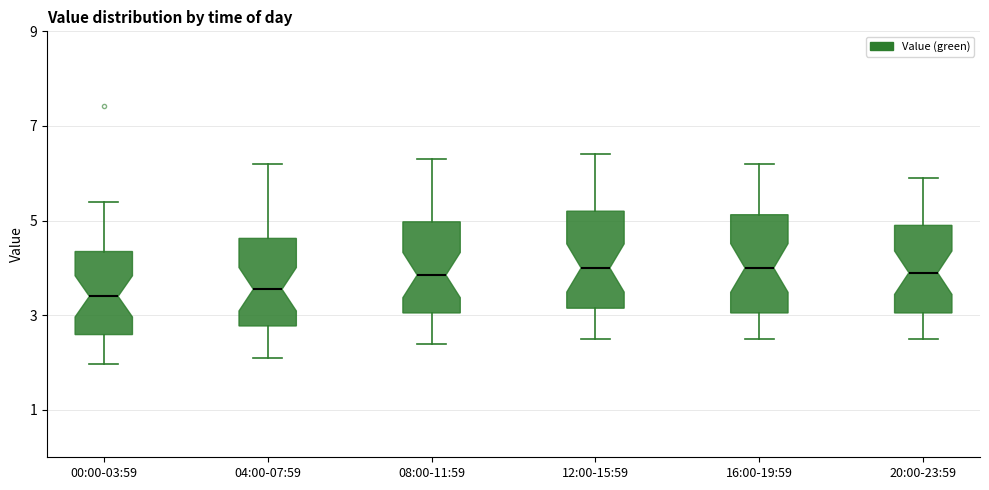

Where is the lower edge of the box for 08:00-11:59 on the y-axis? The values are not printed on the chart, so give them approximately, as read against the axis.

3.0